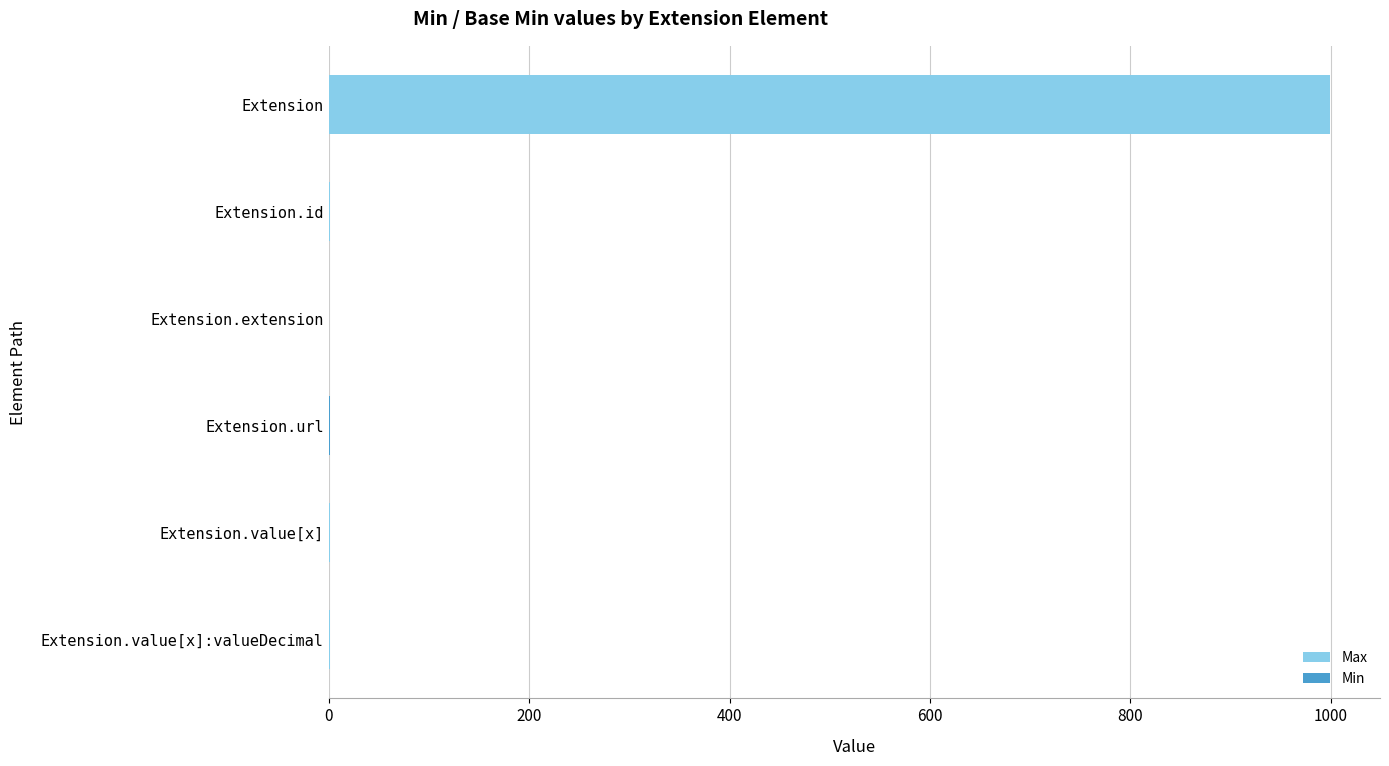

Rank the series at Extension.id from lowest to highest value.

Min, Max